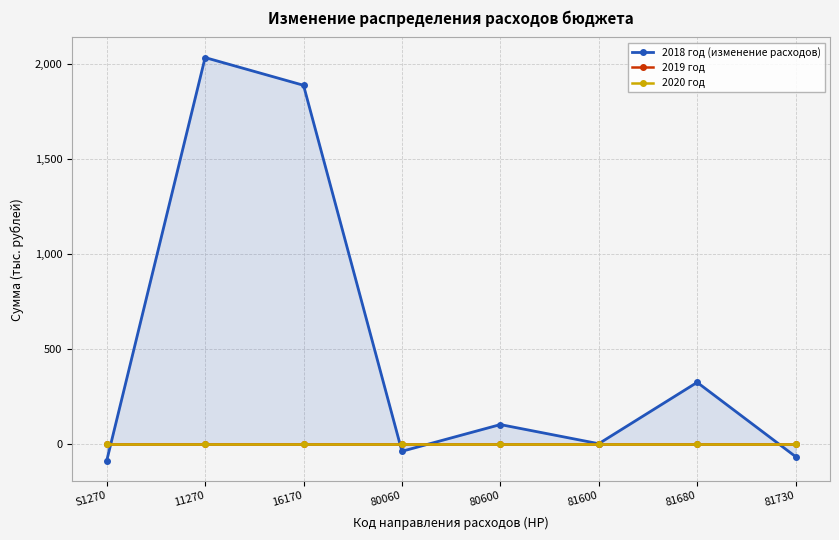

What is the sum of the 2018 год (изменение расходов) values at 11270 and 16170?

3924.5